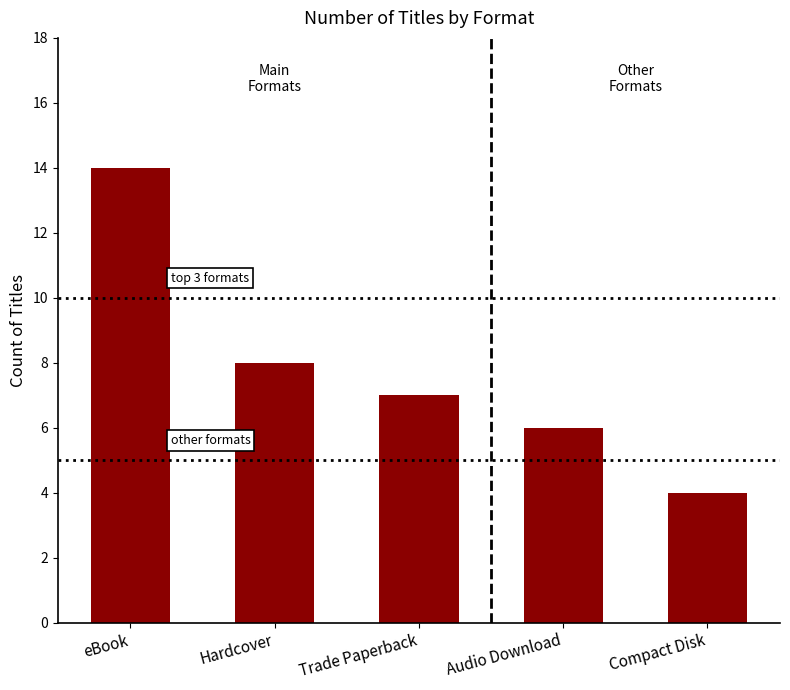

Reading left to right, extract all data points from this chart.

eBook=14	Hardcover=8	Trade Paperback=7	Audio Download=6	Compact Disk=4